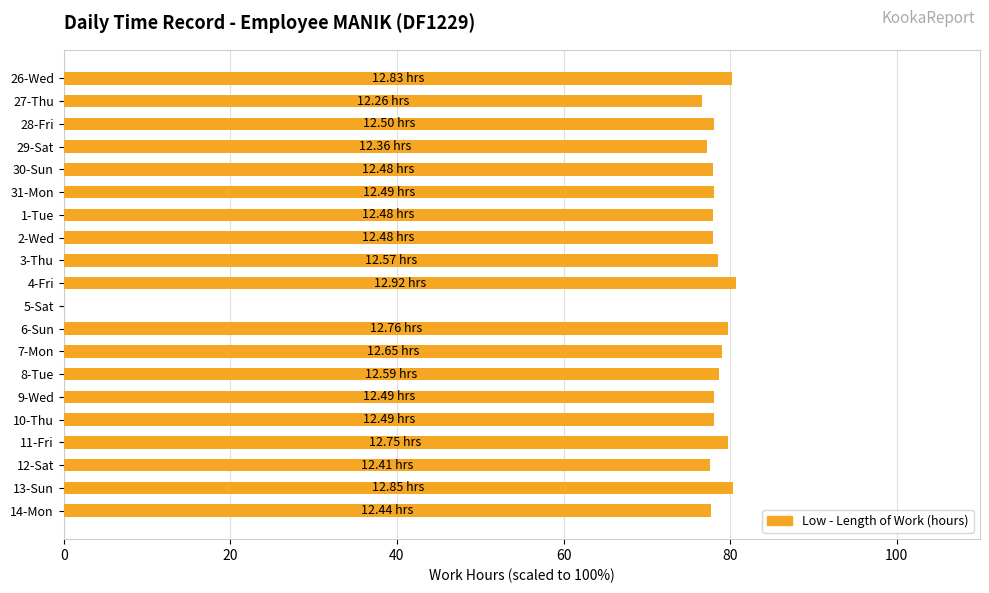

What is the change in value from 27-Thu to 4-Fri?

+4.1